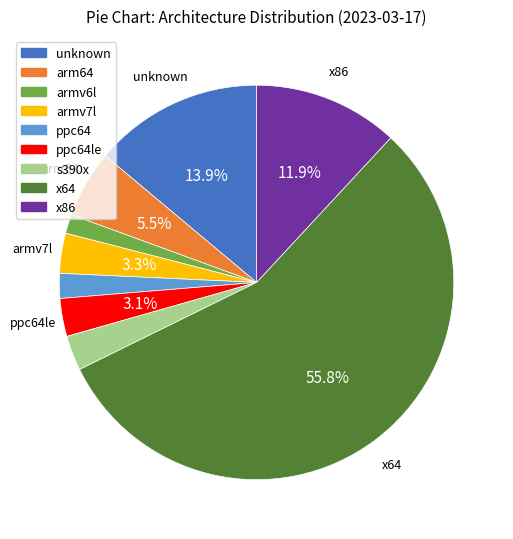

How many slices are in this pie chart?

9